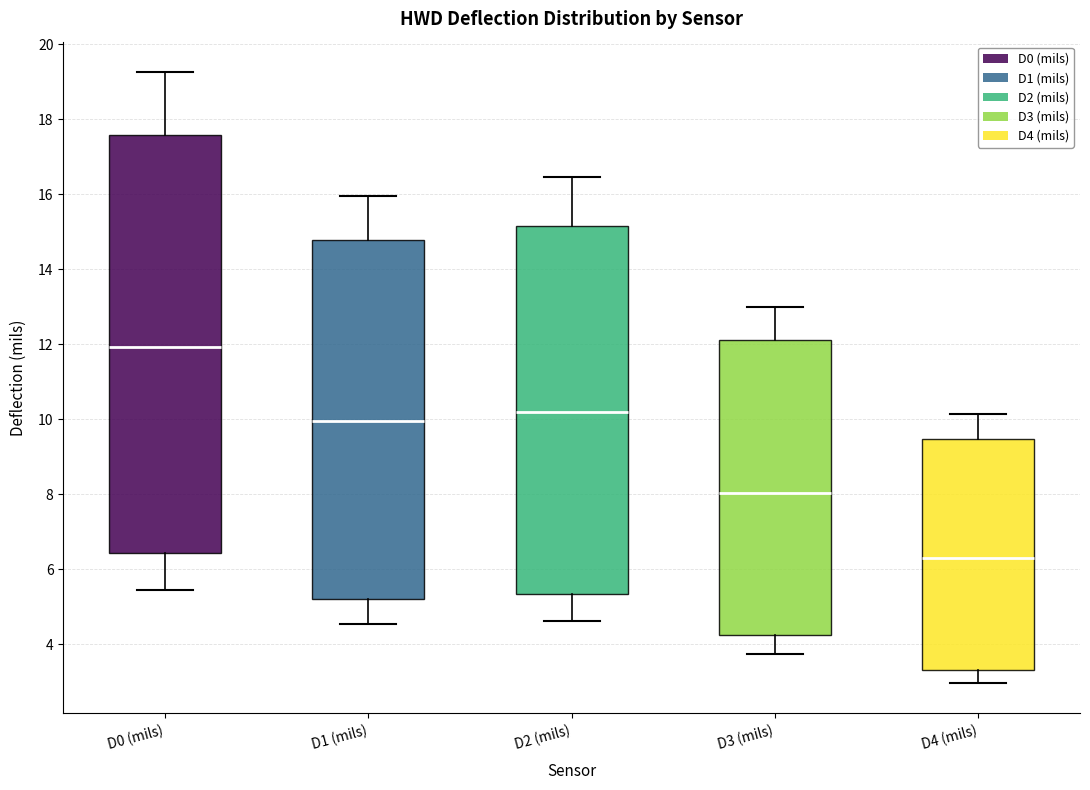

Comparing the boxes themselves (not the whiskers), which one is the tallest?

D0 (mils)